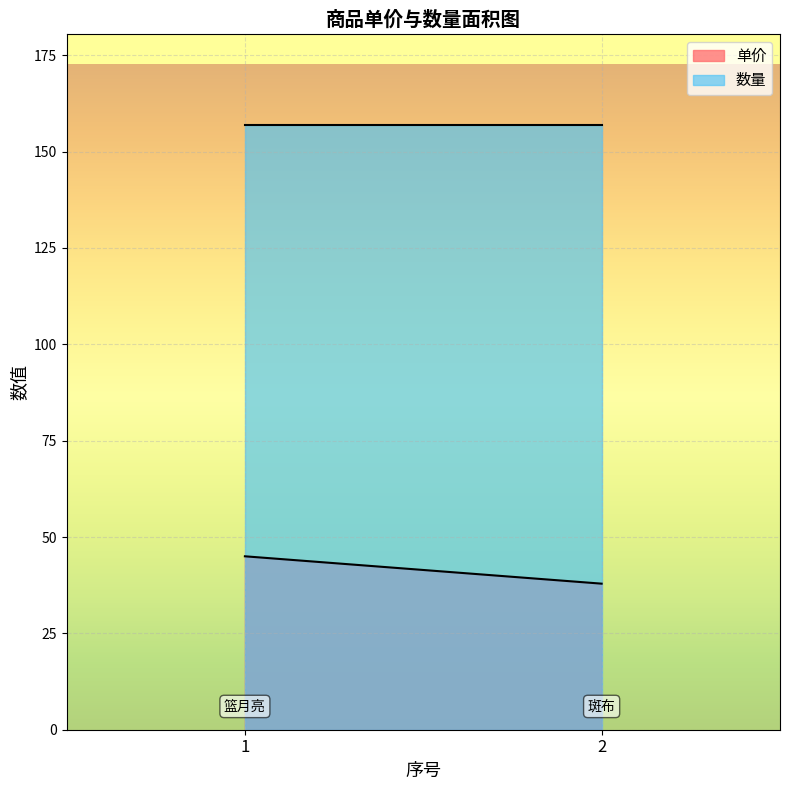

At which label does 数量 reach its peak?

1